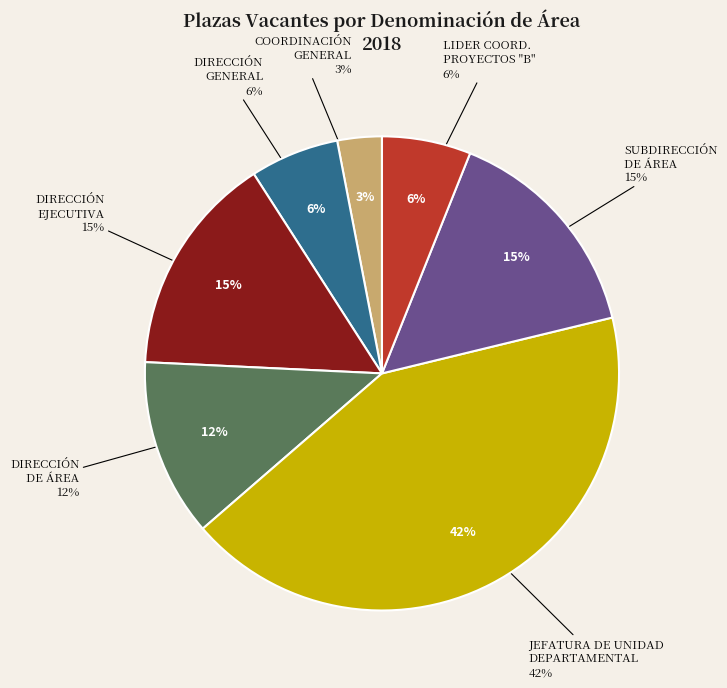

Which slice is the largest?

JEFATURA DE UNIDAD DEPARTAMENTAL